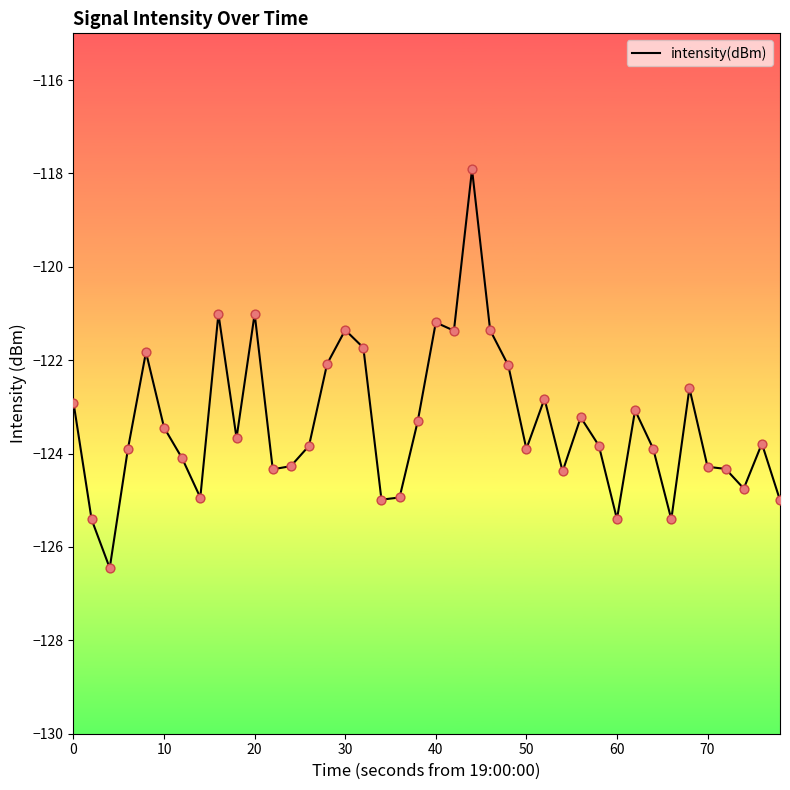

What is the greatest value displayed?

-117.9